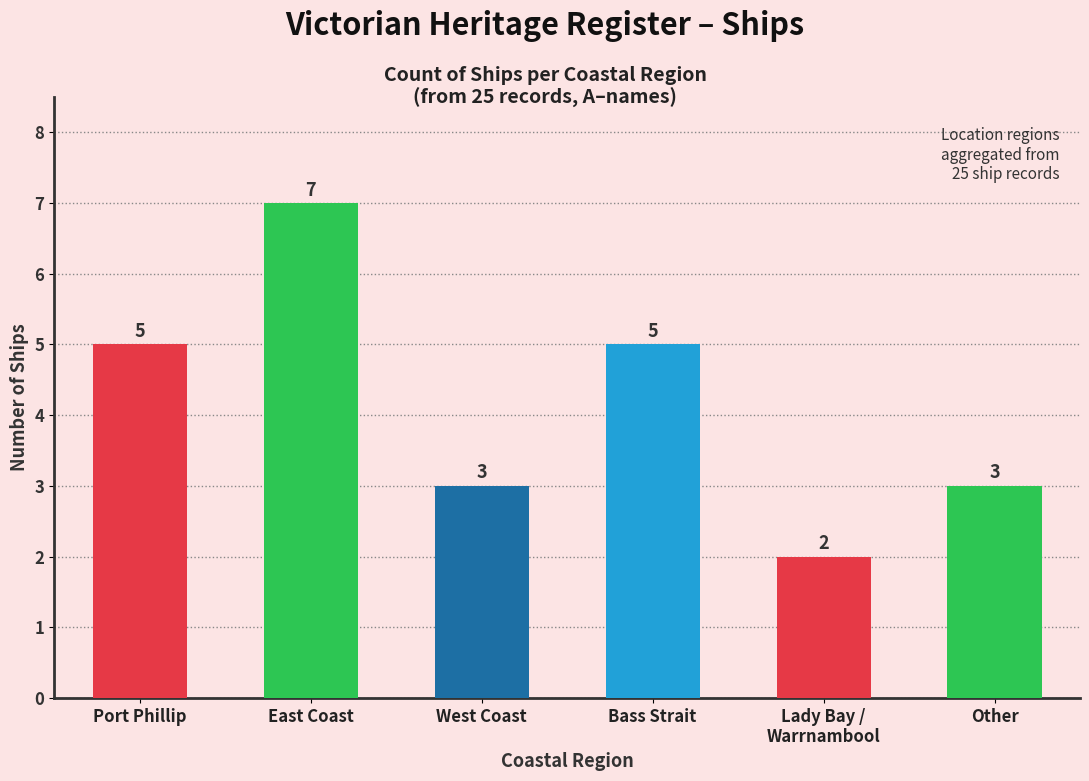

What is the difference between the maximum and minimum values?

5